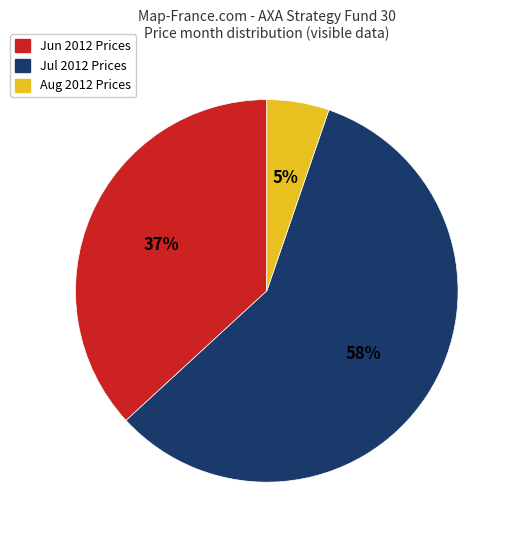

Does any single category account for the majority?

Yes